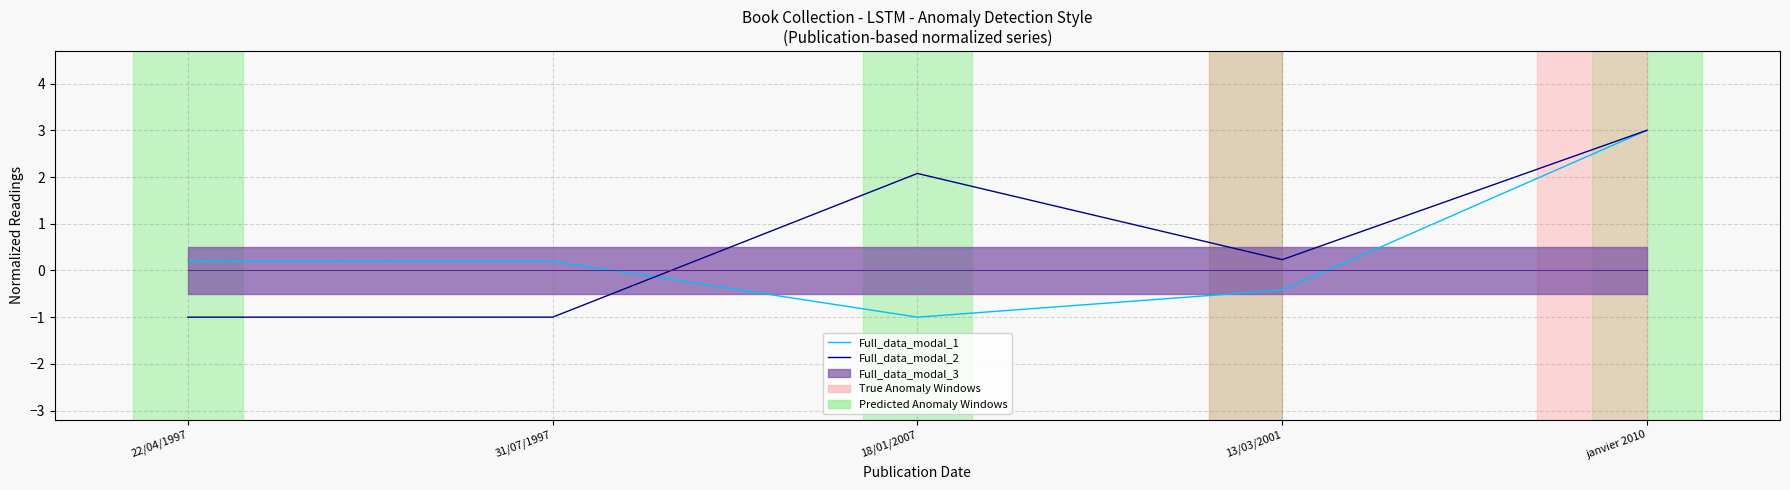

What is the total value across all series at janvier 2010?

6.0